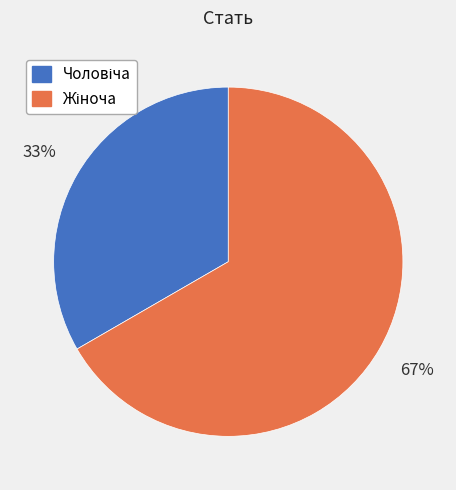

To the nearest percent, what is the average slice percentage?

50%